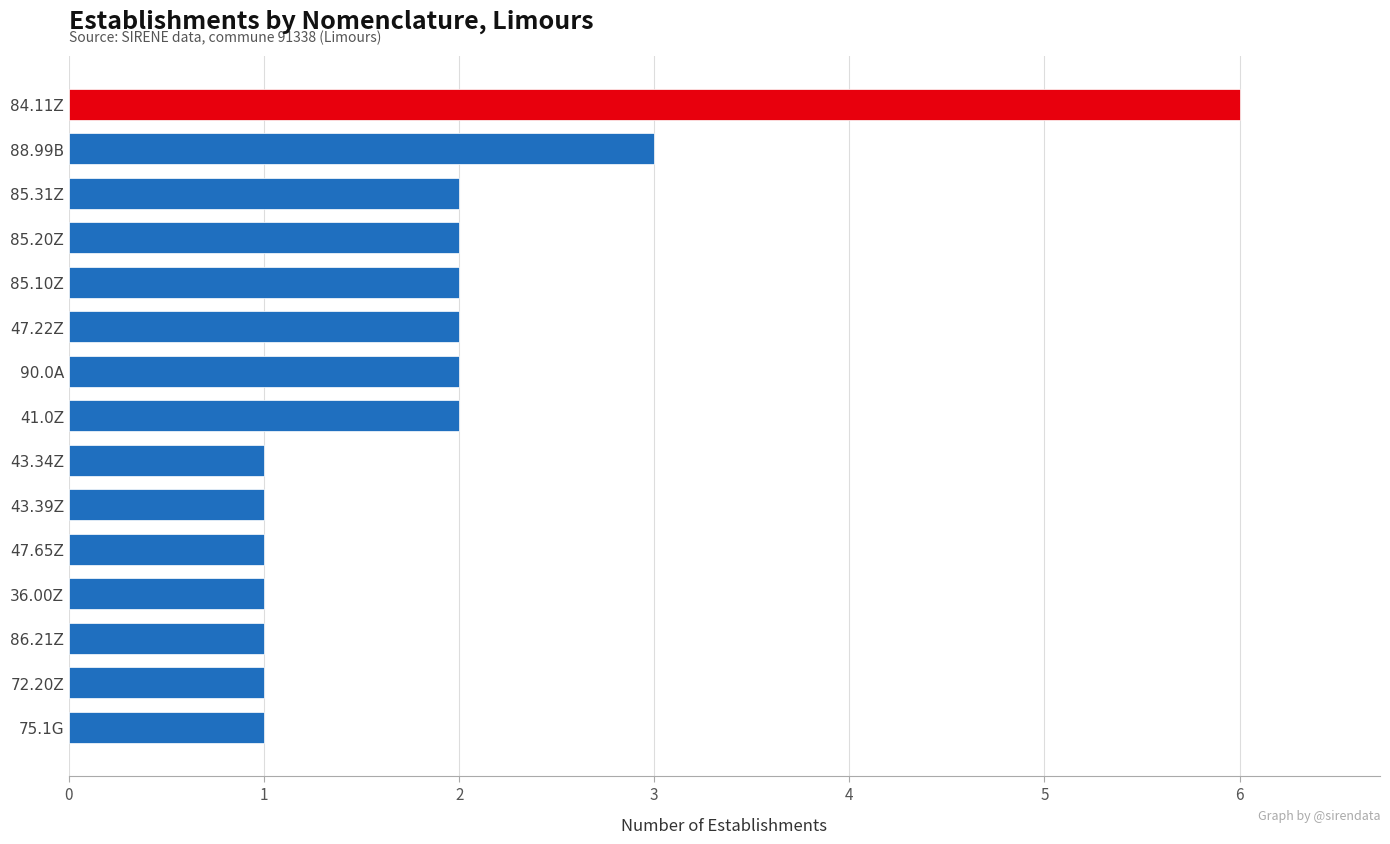

What is the maximum value shown in the chart?

6